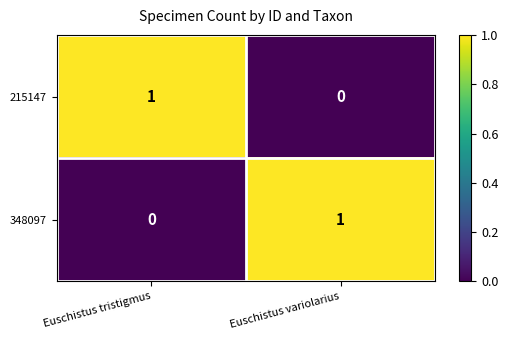

At Euschistus tristigmus, list the series in order from smallest to largest.

348097, 215147